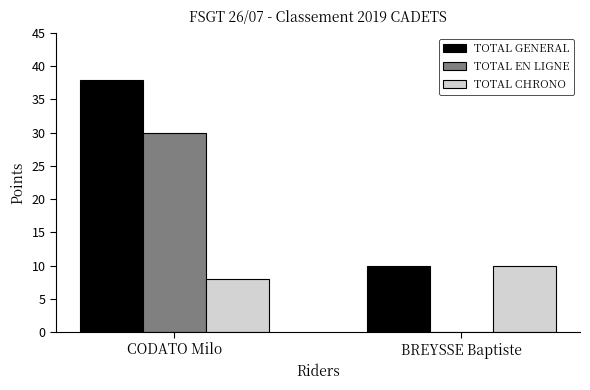

What is the greatest value displayed?

38